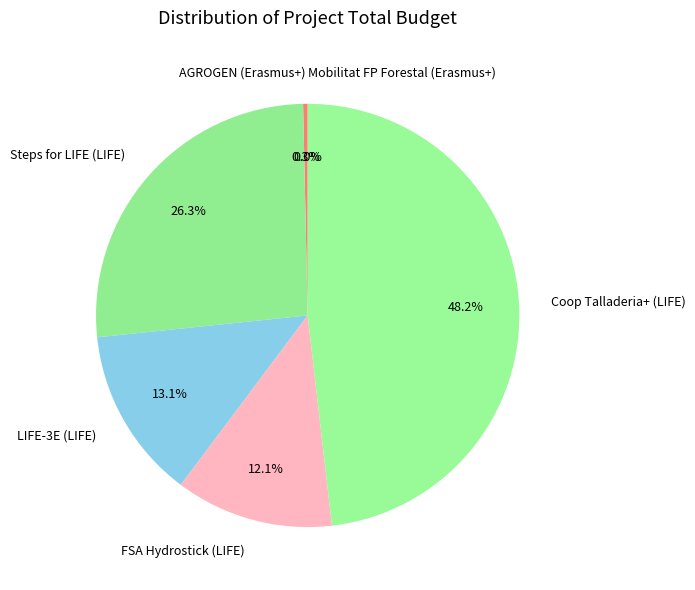

Which slice is the largest?

Coop Talladeria+ (LIFE)